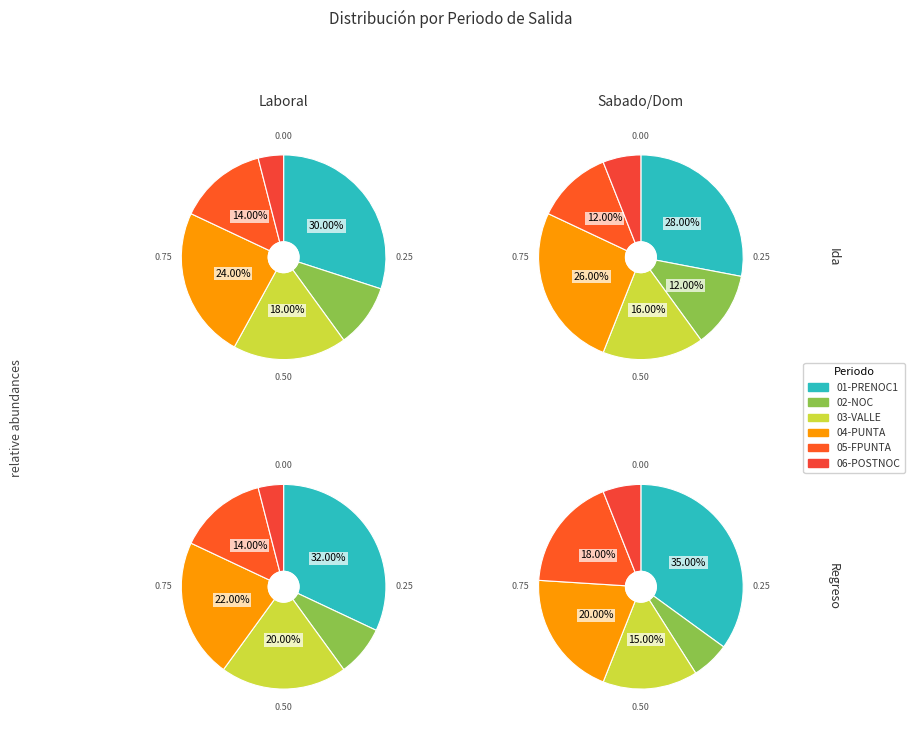

Is there a majority slice in this chart?

No